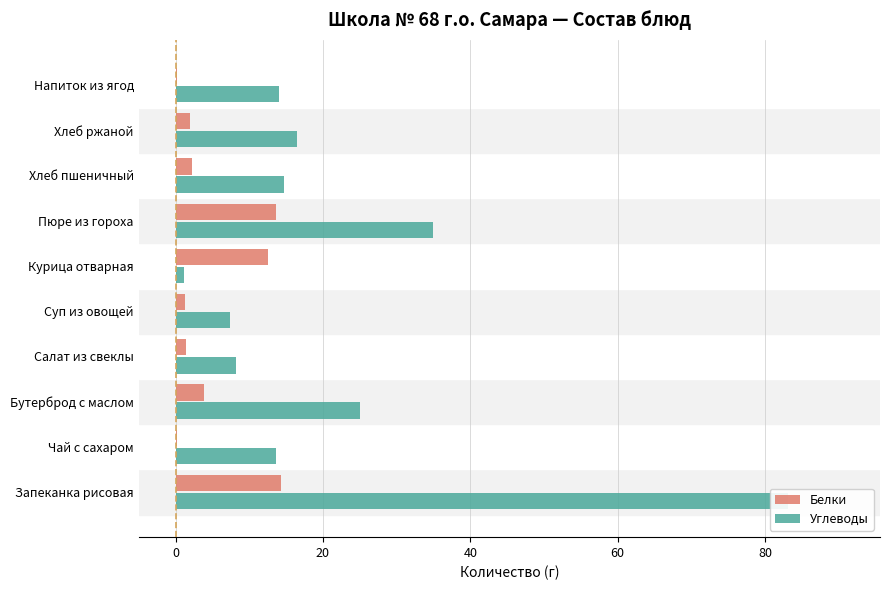

What is the difference between the maximum and minimum values in the Белки series?

14.1